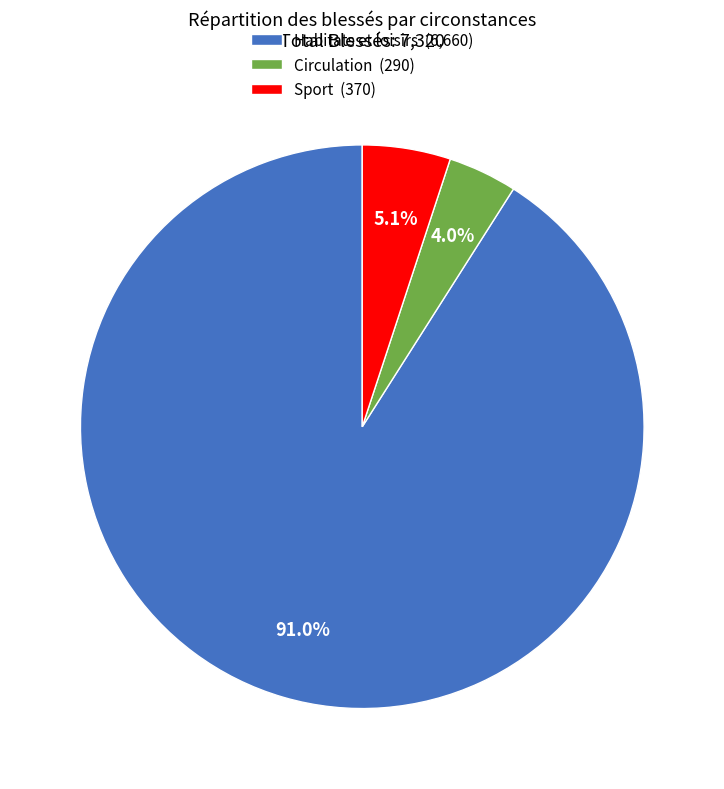

Which category has the smallest portion of the pie?

Circulation